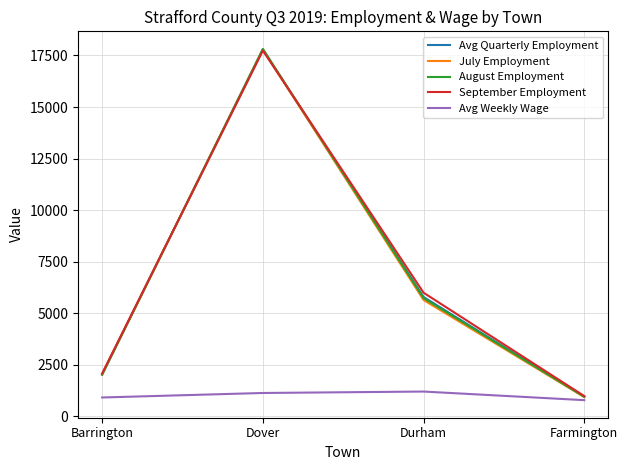

Where is August Employment nearest to the value 9384?

Durham